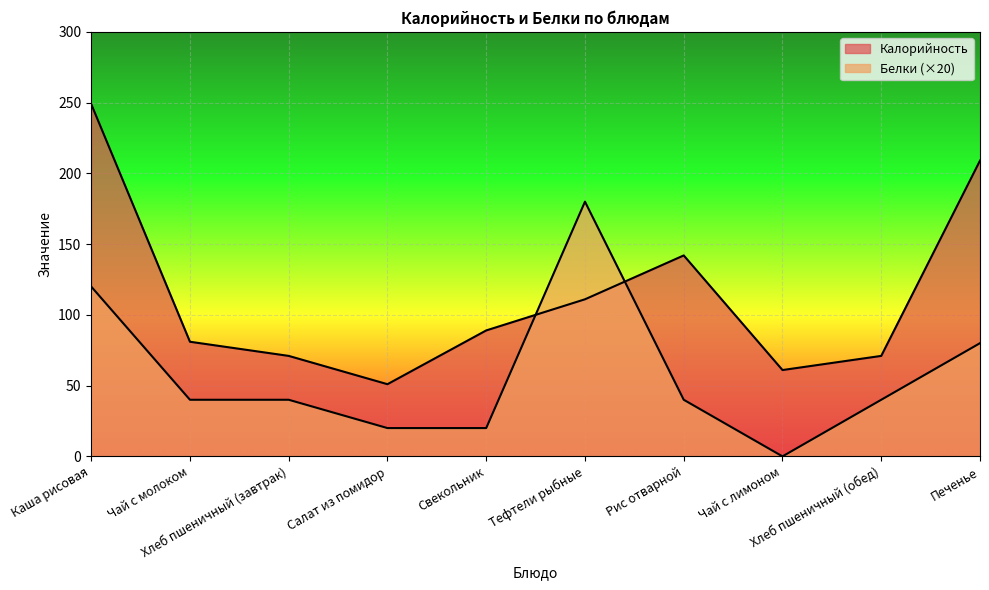

What is the value of the Белки point at the 9th from the left?

40